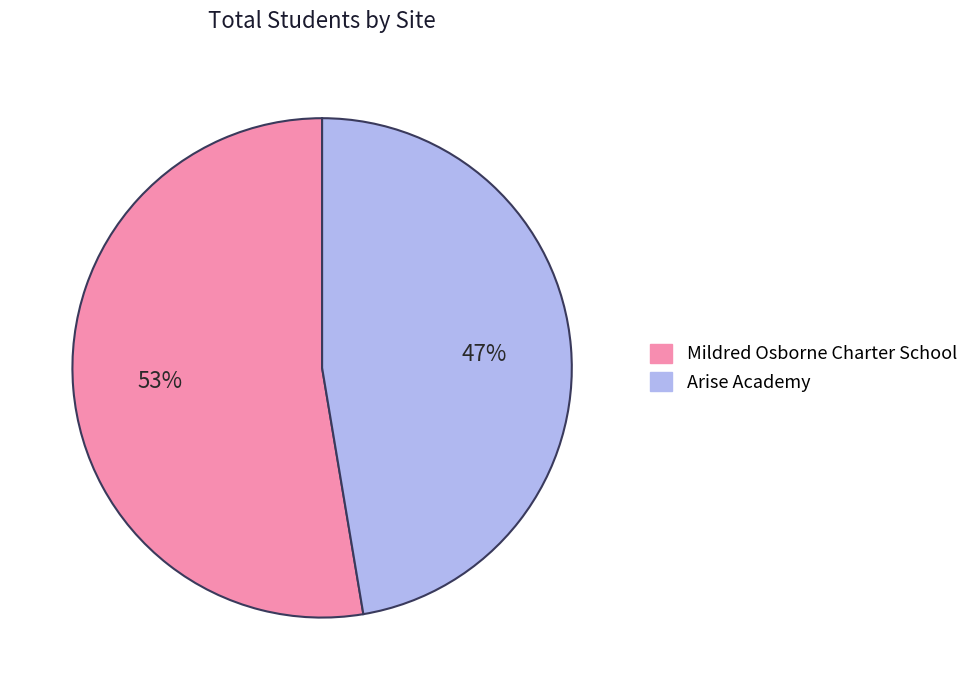

To the nearest percent, what is the combined percentage of Arise Academy and Mildred Osborne Charter School?

100%